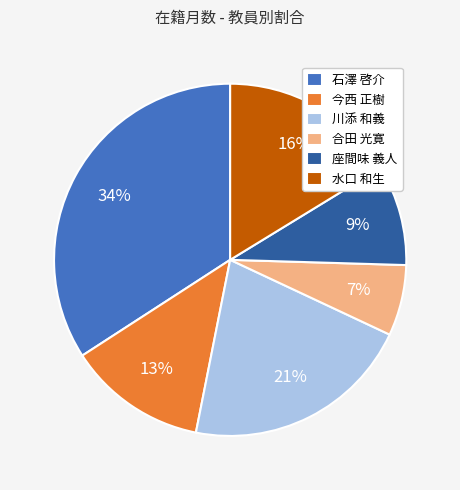

To the nearest percent, what is the combined percentage of 石澤 啓介 and 水口 和生?

50%